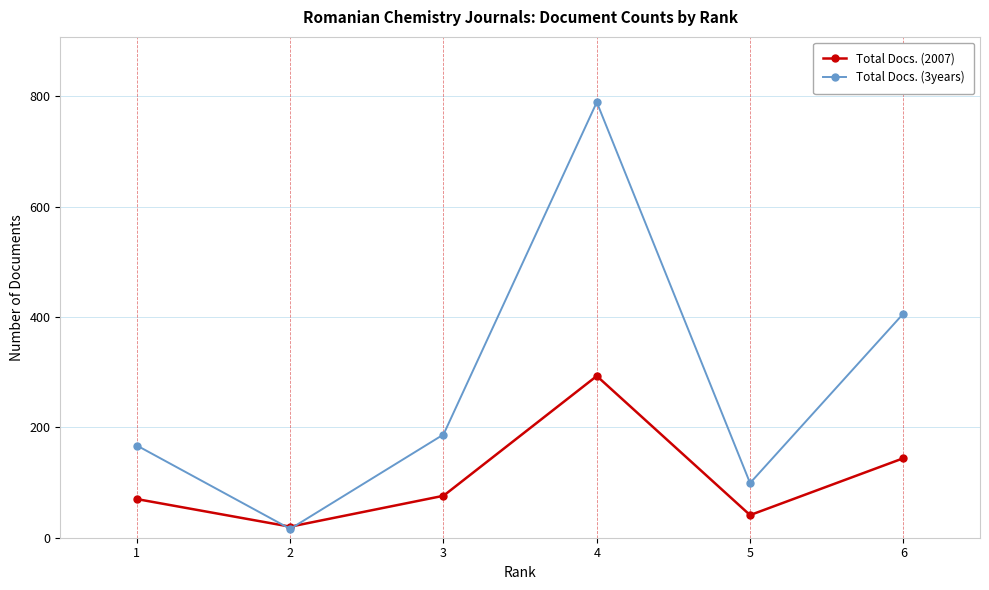

Which series changed the most between 2 and 3?

Total Docs. (3years)